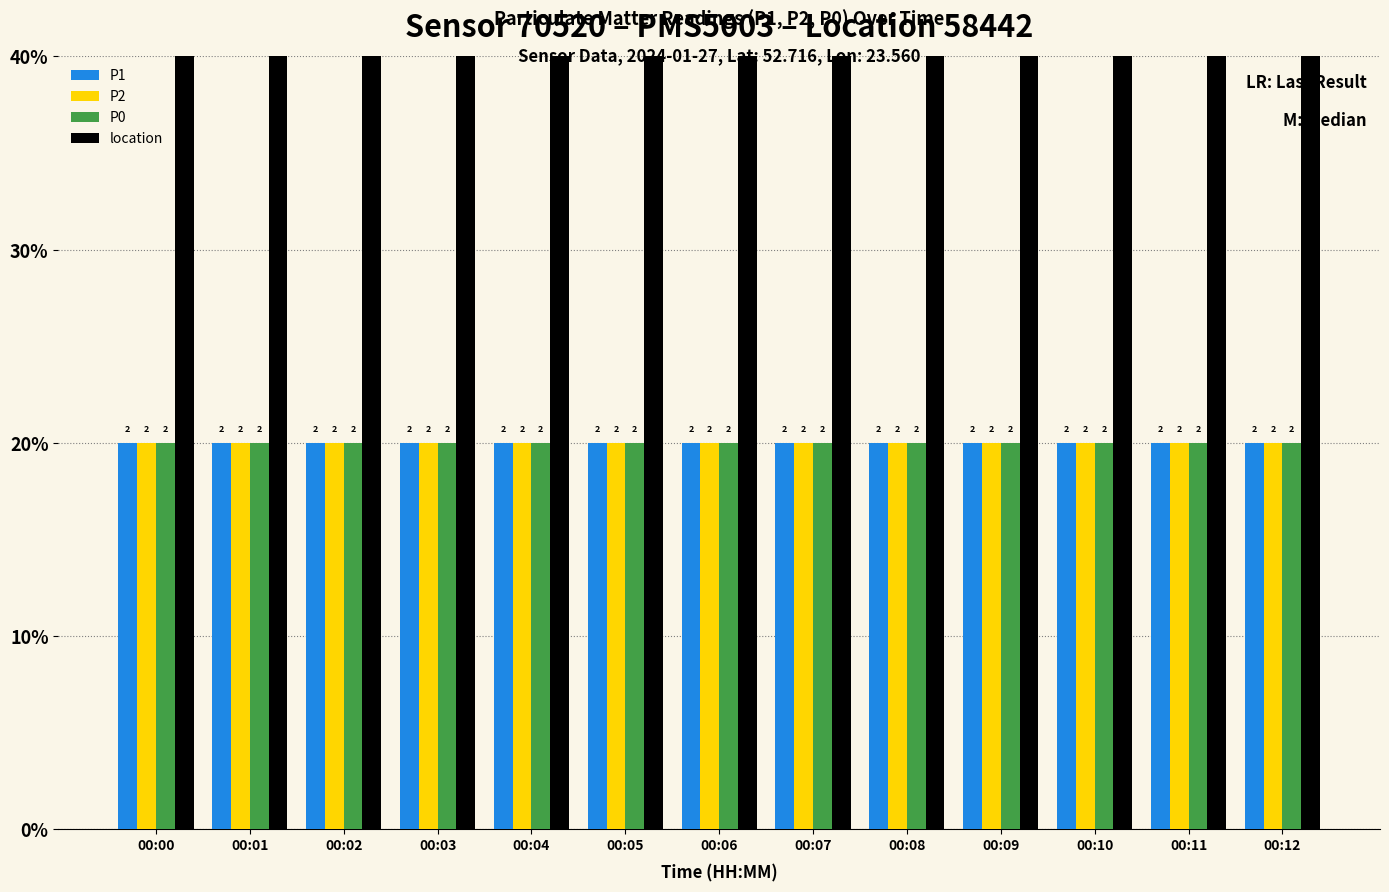

Does the chart contain stacked bars?

No